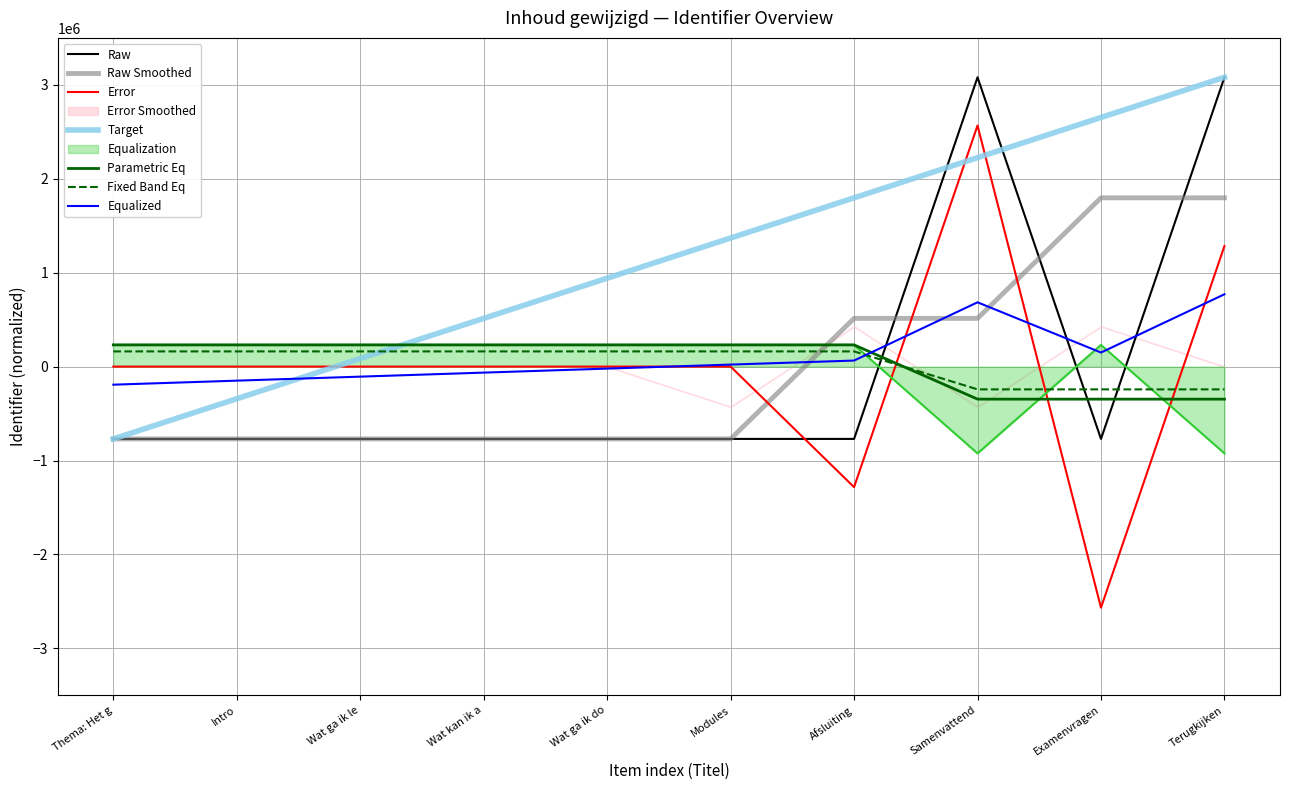

The value of Raw Smoothed at Samenvattend is 513434.8. True or false?

True